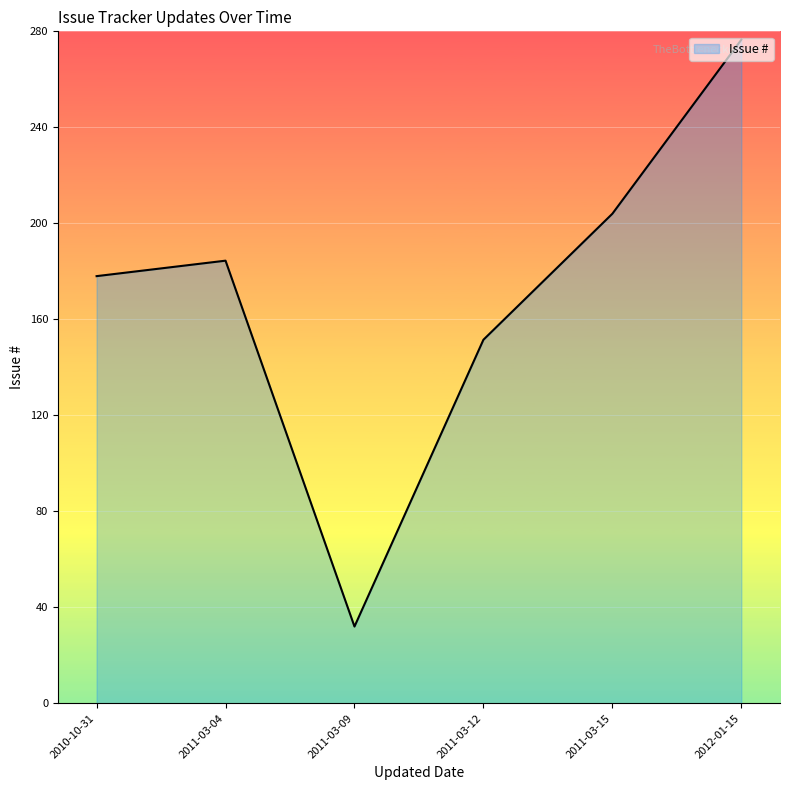

List the labels in order of value, smallest first.

2011-03-09, 2011-03-12, 2010-10-31, 2011-03-04, 2011-03-15, 2012-01-15